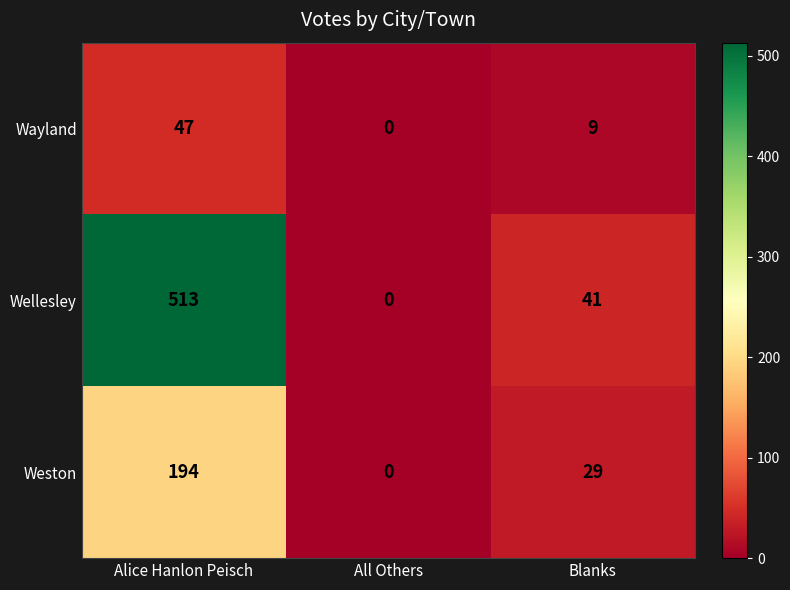

Which category has the highest value in the Wayland series?

Alice Hanlon Peisch